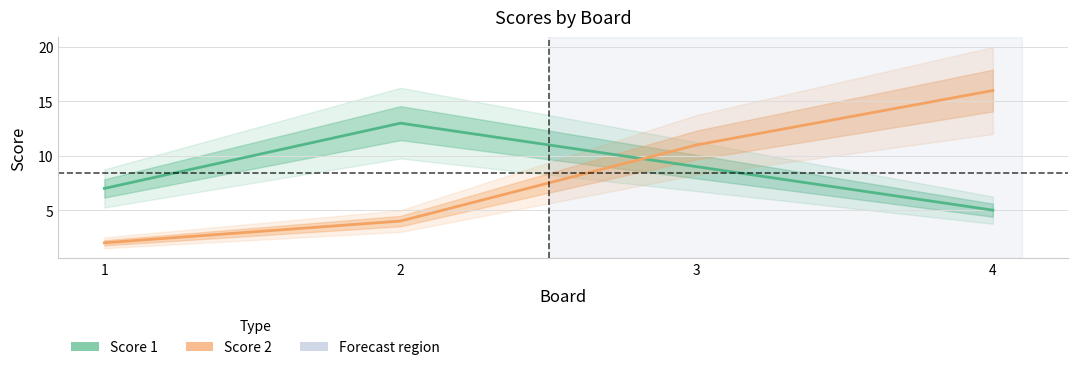

Between 1 and 3, which series saw the biggest shift?

Score 2